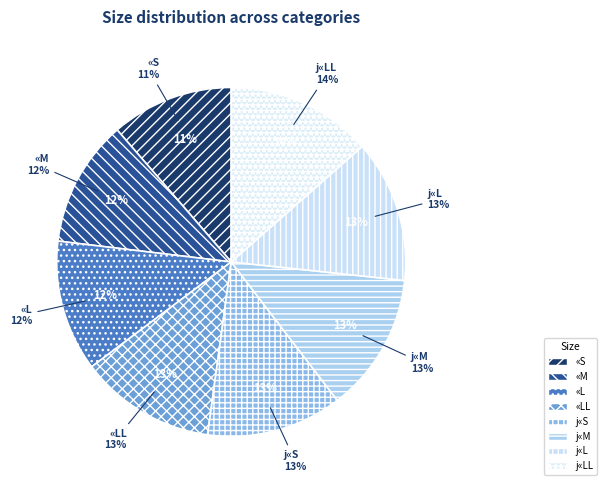

What percentage is the j«S slice, to the nearest percent?

13%